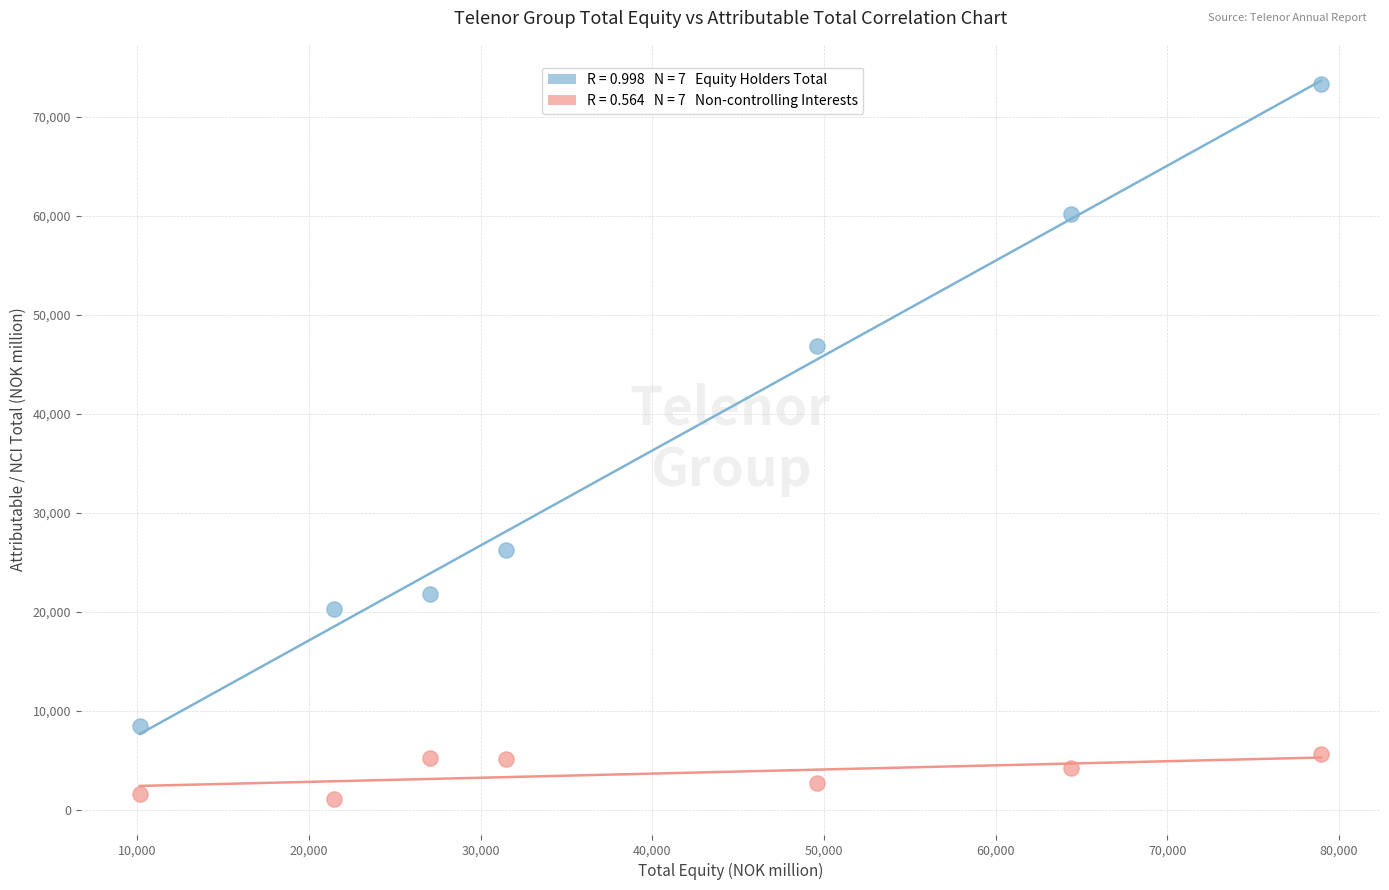

Across all series, what Y value is closest to 37247?

46840.0